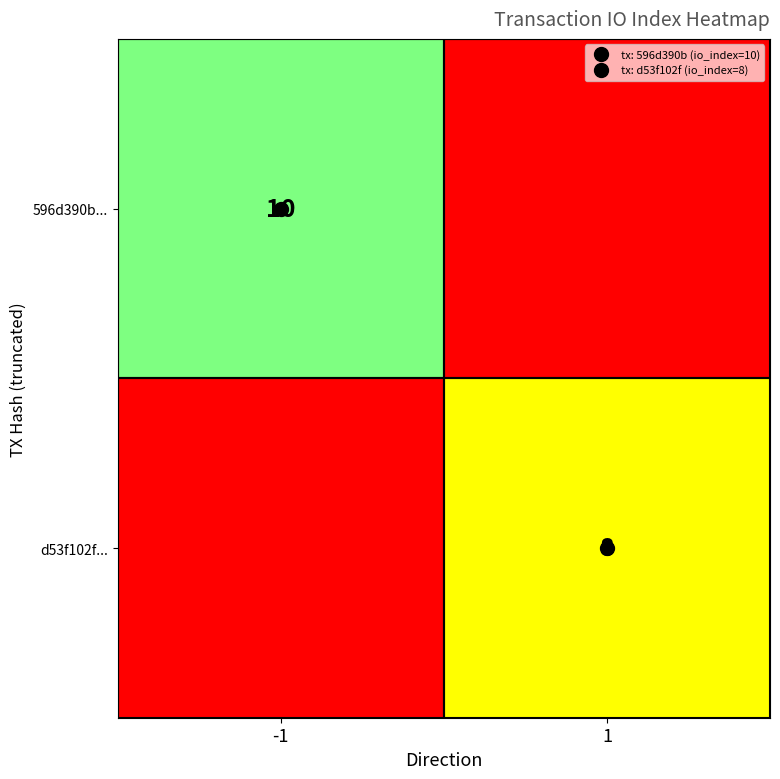

The d53f102f... series shows 4 at -1. True or false?

False